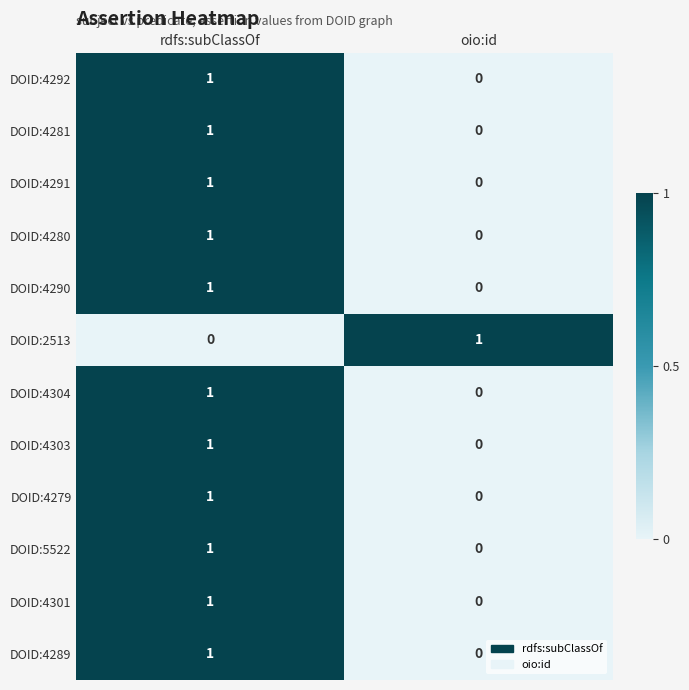

At which label does DOID:4289 reach its minimum?

oio:id